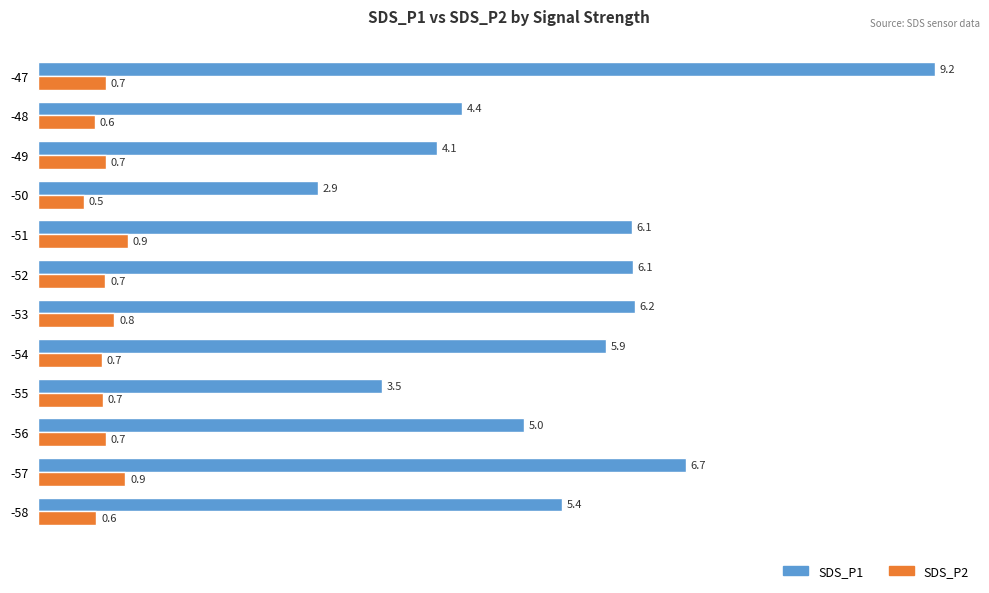

What is the minimum value shown in the chart?

0.5